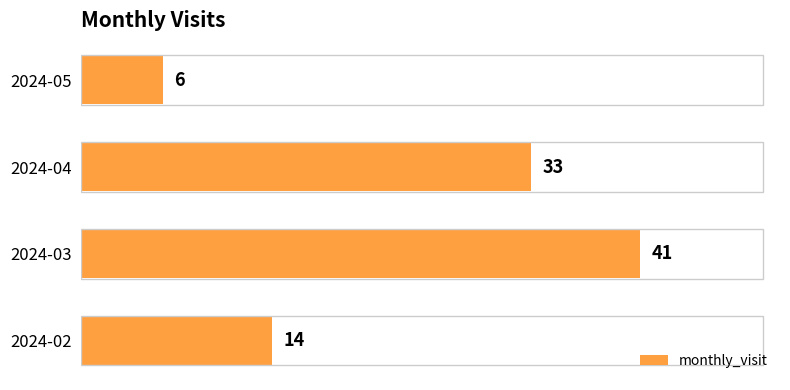

How many values are between 14 and 41?

3